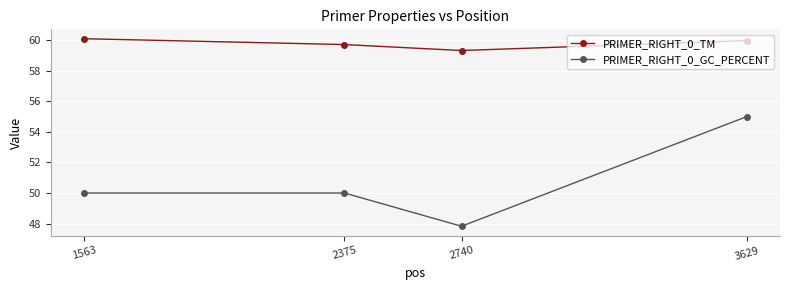

Reading left to right, what are all the values shown in this chart?

PRIMER_RIGHT_0_TM: 1563=60.1	2375=59.7	2740=59.3	3629=60.0
PRIMER_RIGHT_0_GC_PERCENT: 1563=50.0	2375=50.0	2740=47.8	3629=55.0